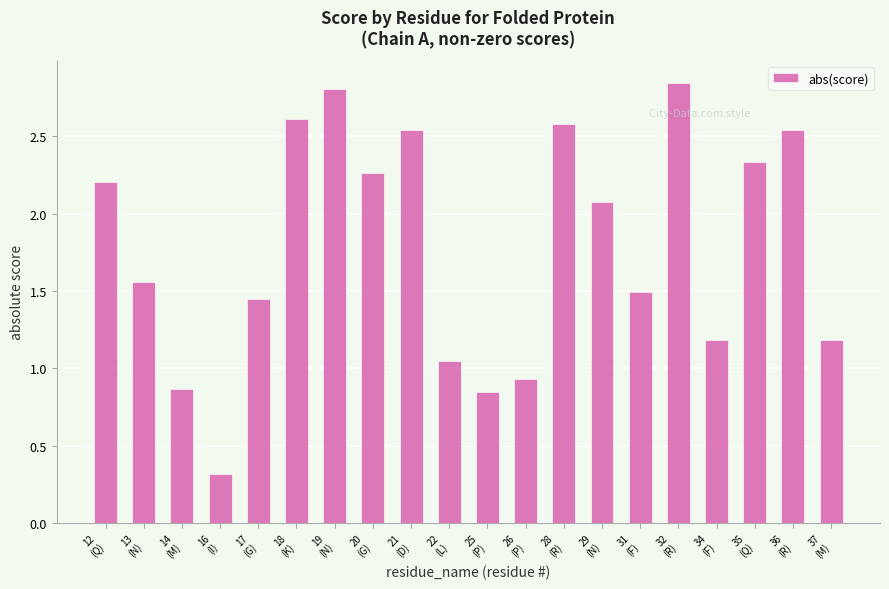

What is the difference between the values at 25
(P) and 37
(M)?

0.3